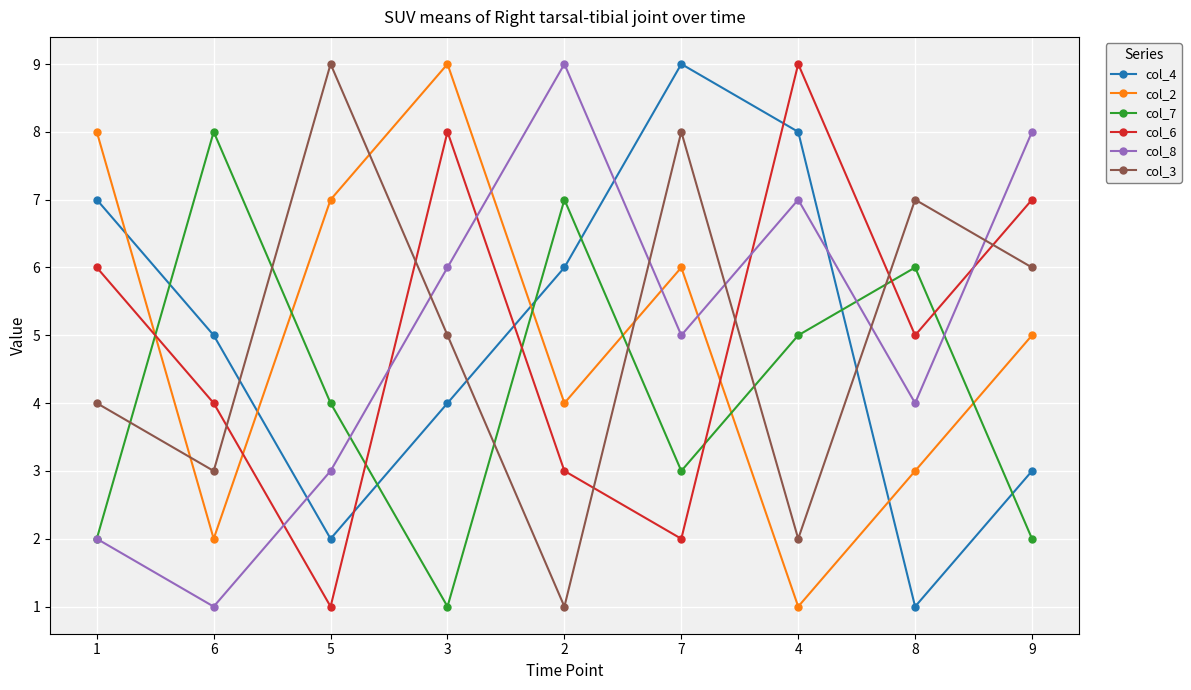

The value of col_4 at 1 is 9. True or false?

False